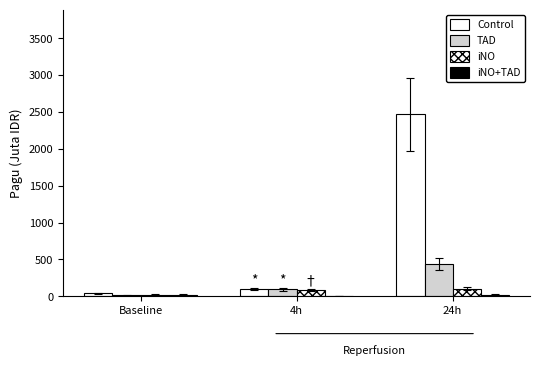

What is the sum of the iNO+TAD values at 4h and 24h?

26.7